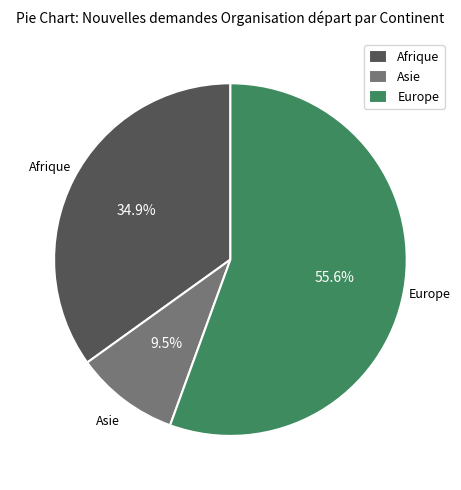

What is the total percentage of Asie and Europe?

65.1%